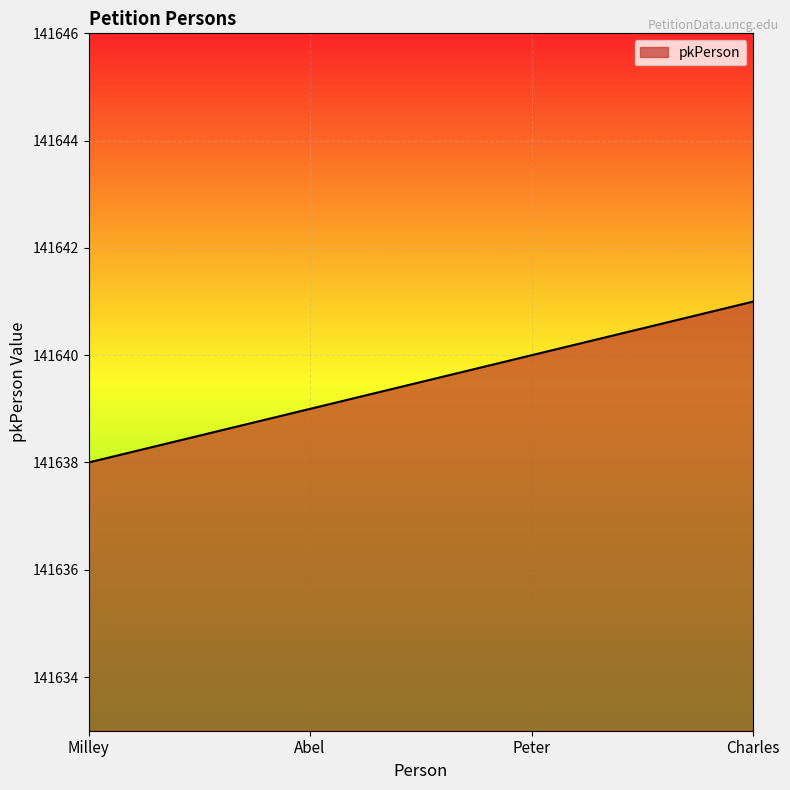

Between Peter and Milley, which is larger?

Peter